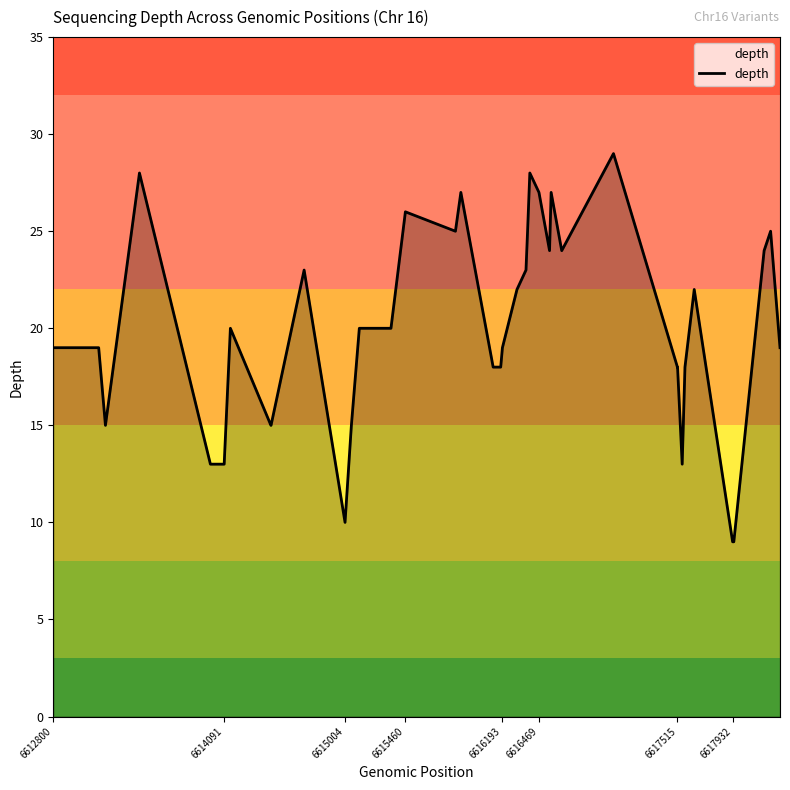

What is the minimum value shown in the chart?

9